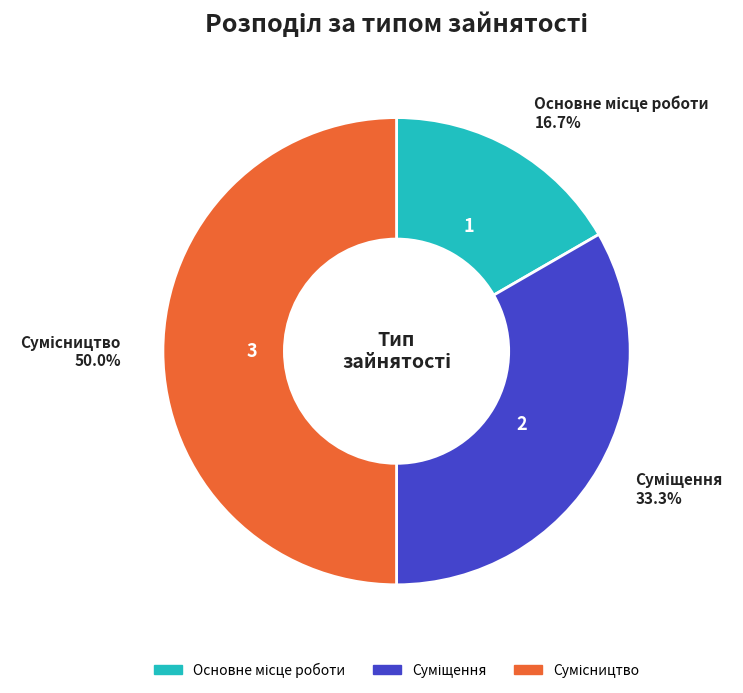

True or false: Основне місце роботи accounts for 4% of the total.

False